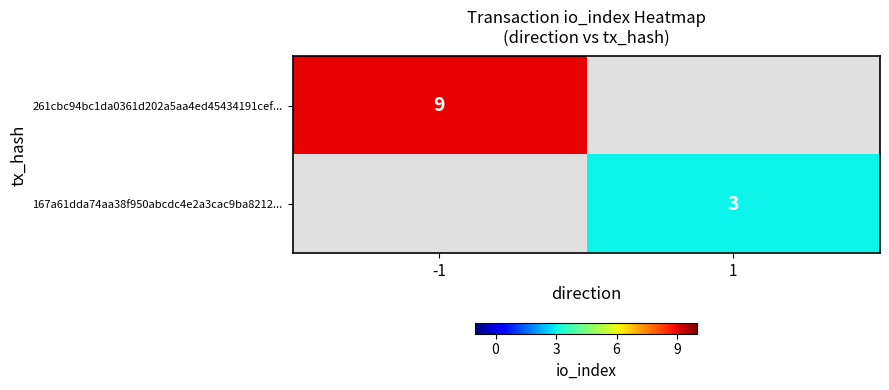

The 261cbc94bc1da0361d202a5aa4ed45434191cef... series shows 6 at -1. True or false?

False